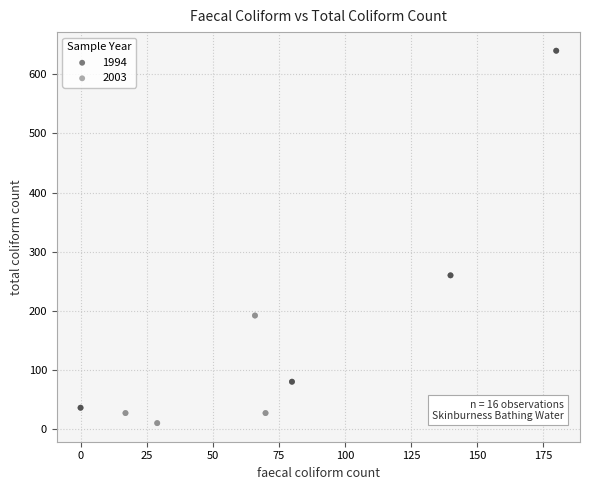

Which series contains the highest Y value?

1994